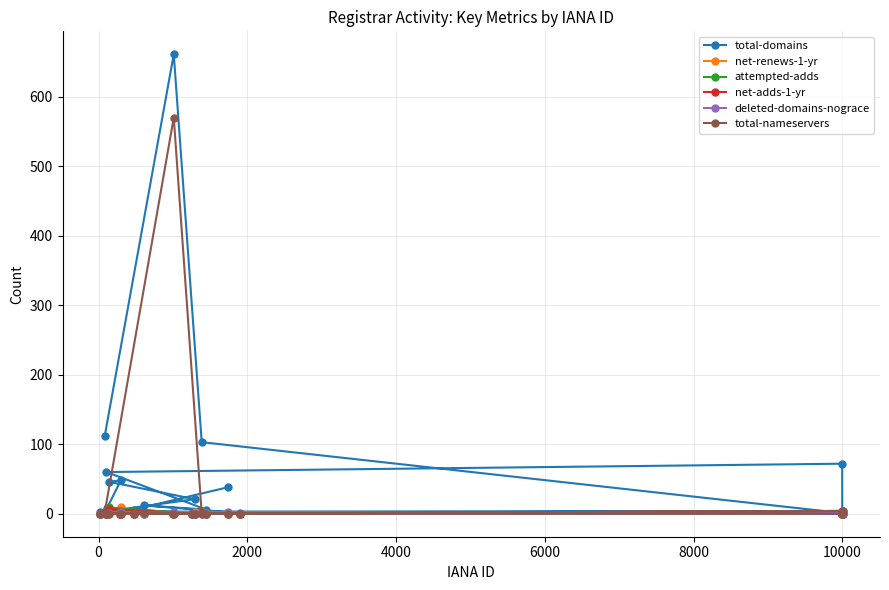

True or false: attempted-adds has more than 2 points higher than both neighbors.

True